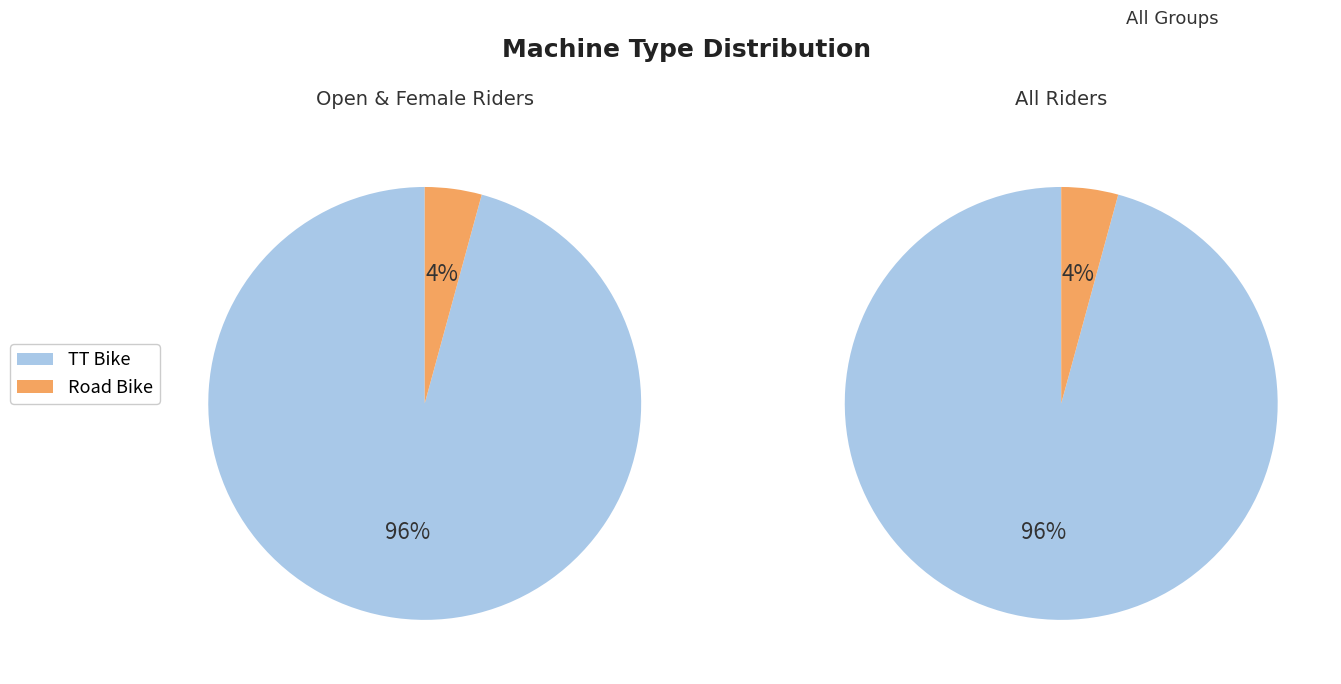

How many segments does this pie chart have?

2